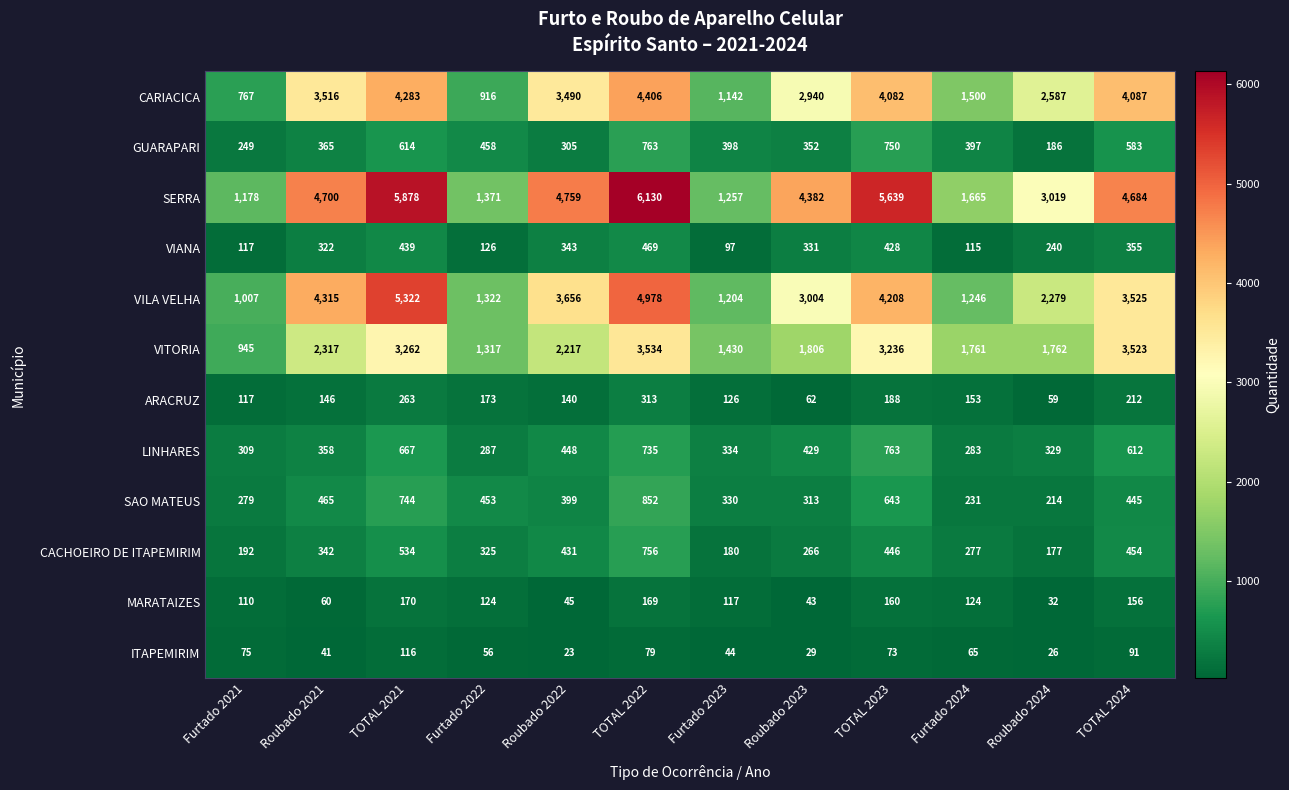

Which series has the largest range (max minus min)?

SERRA